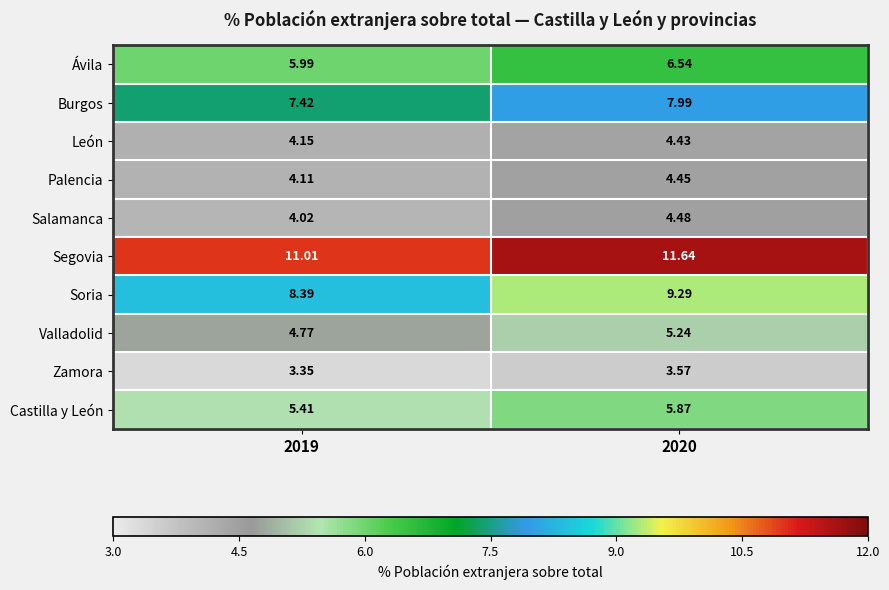

At 2019, list the series in order from largest to smallest.

Segovia, Soria, Burgos, Ávila, Castilla y León, Valladolid, León, Palencia, Salamanca, Zamora